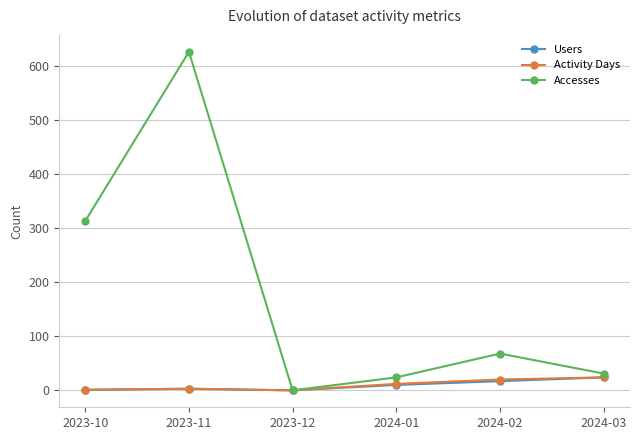

What position from the right is 2024-01?

3